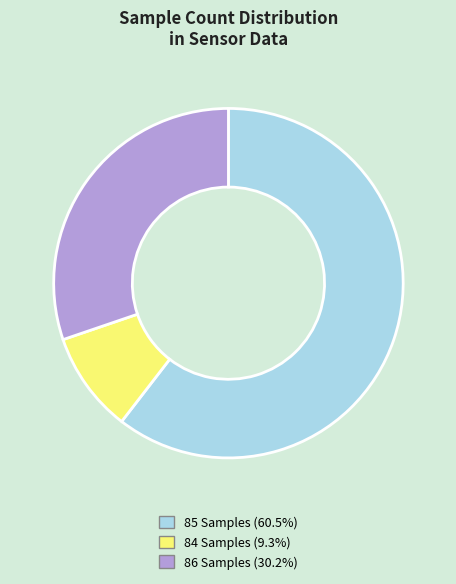

Approximately how many times larger is the value at 86 Samples (30.2%) compared to 85 Samples (60.5%)?

0.5